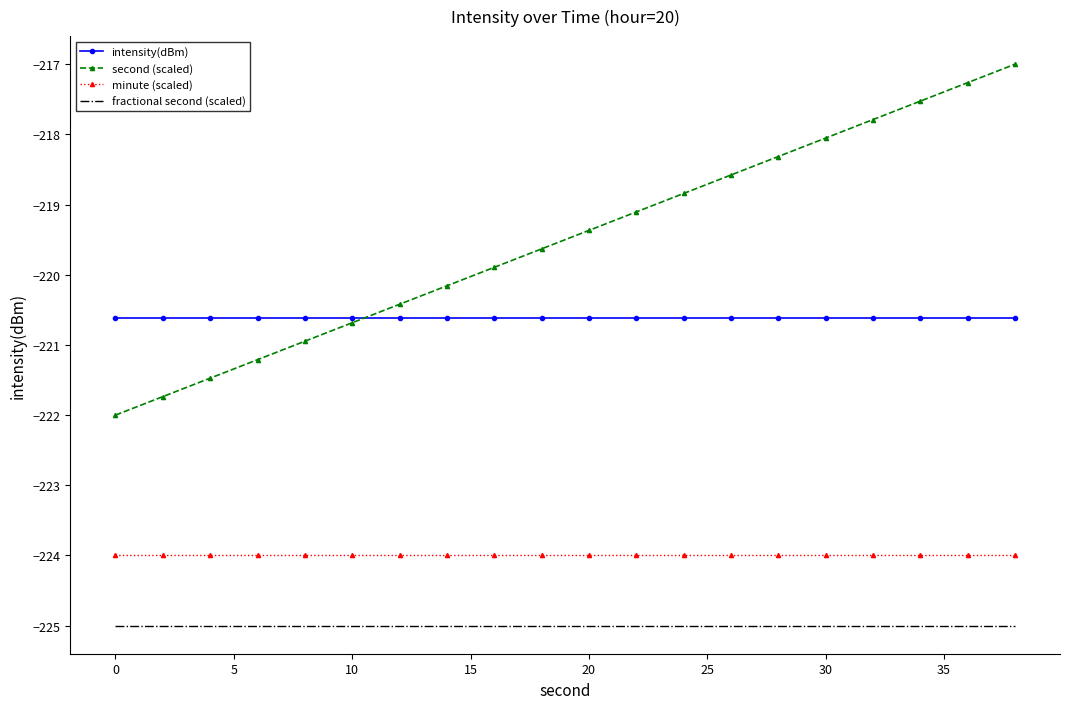

What is the greatest value displayed?

-217.0